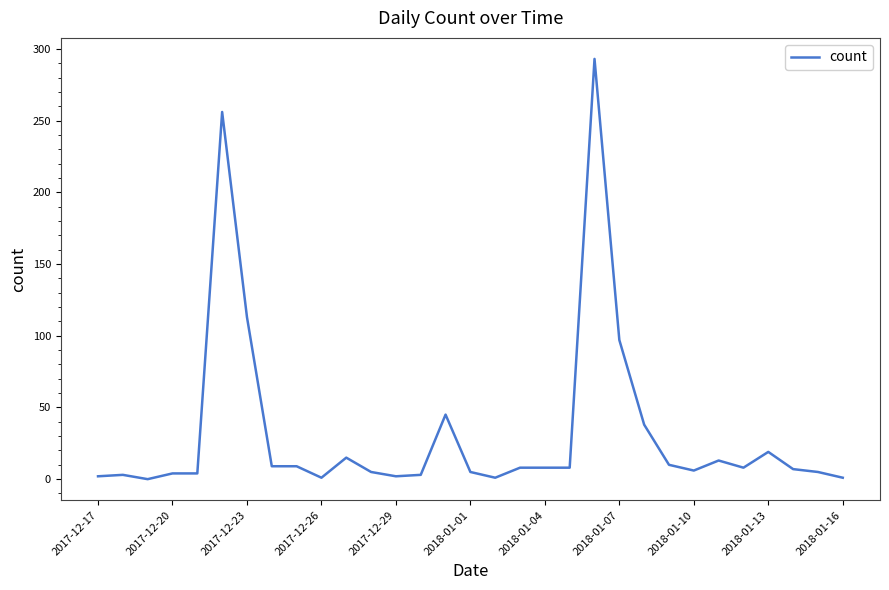

What is the maximum value shown in the chart?

293